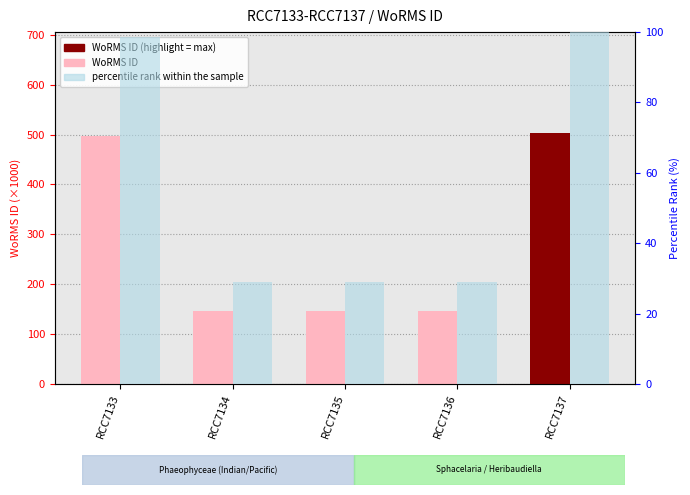

How many bars are there in total?

10